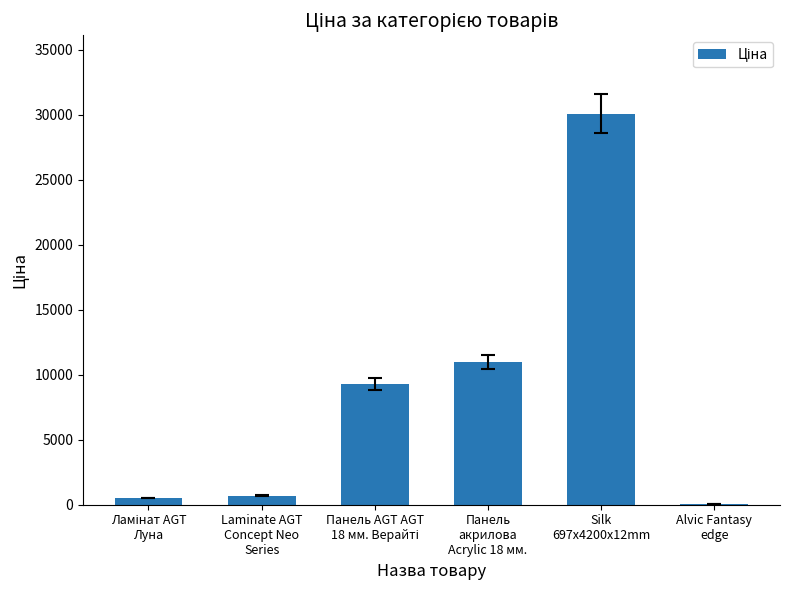

What is the greatest value displayed?

30102.8